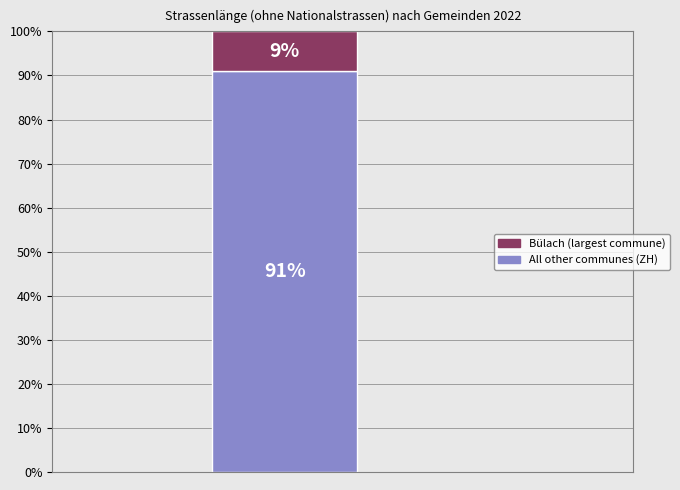

Reading left to right, what are the values for All other communes?

91